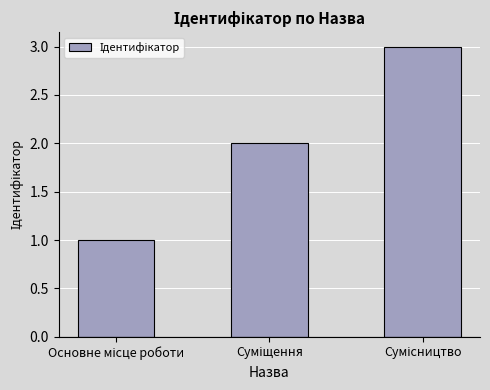

How many bars are there in total?

3